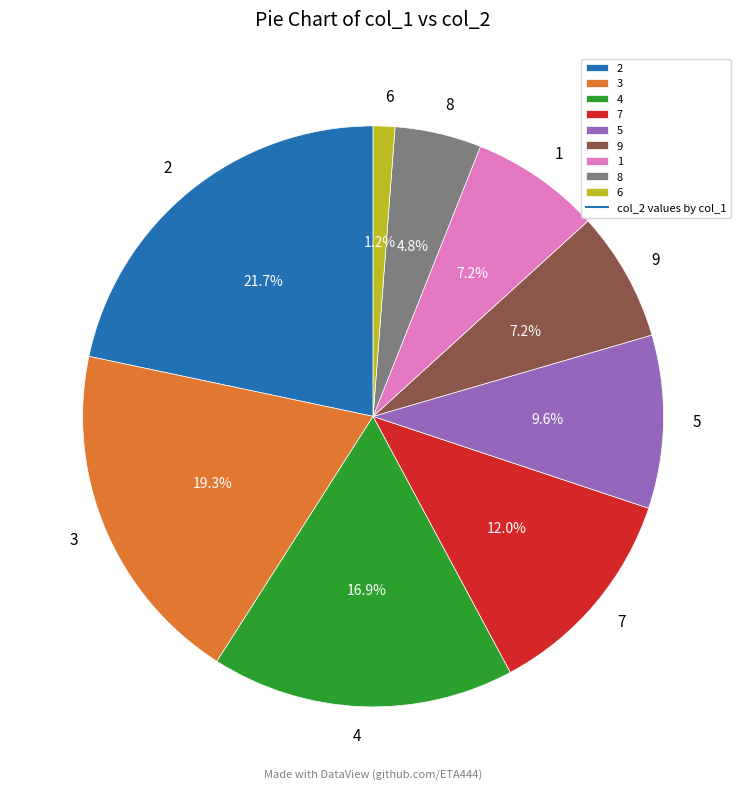

How many slices are in this pie chart?

9